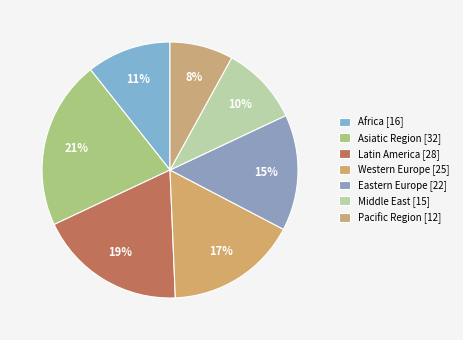

Does any single category account for the majority?

No